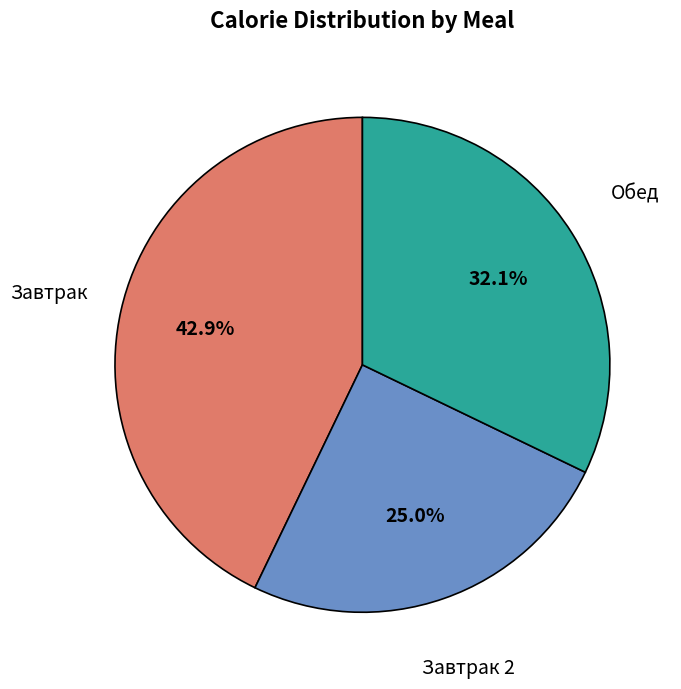

Rank the categories by value from lowest to highest.

Завтрак 2, Обед, Завтрак